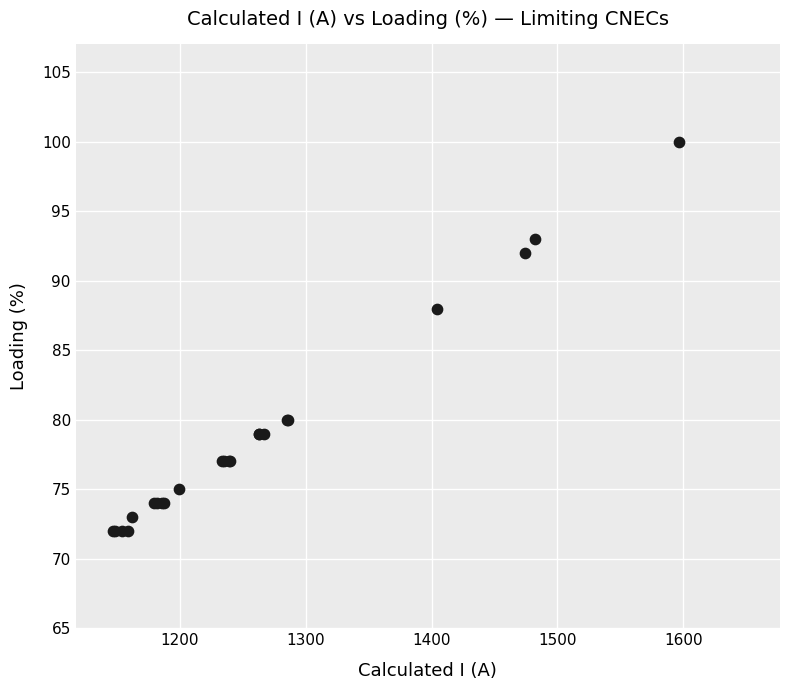

What Y value in the scatter plot is closest to 86?

88